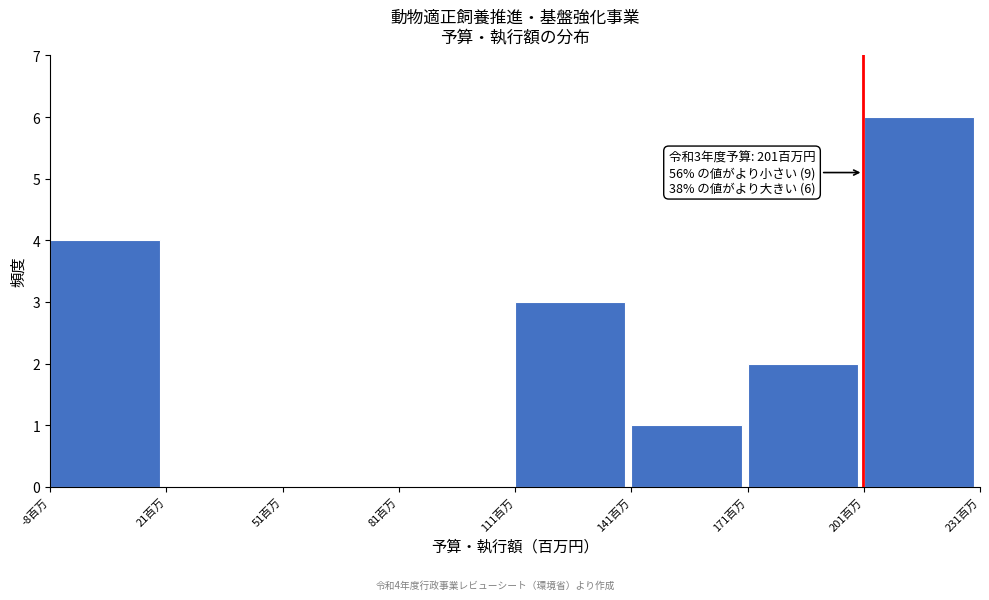

Over which range of the x-axis is the bar tallest?

200 to 230